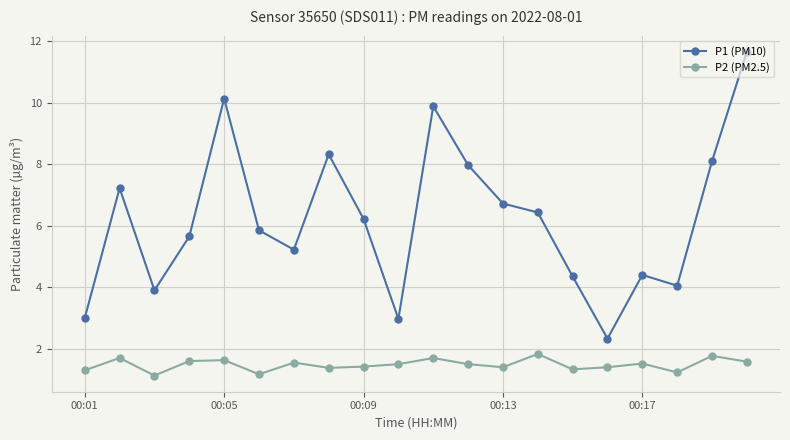

What is the value of the P2 (PM2.5) point at the 5th from the left?

1.6